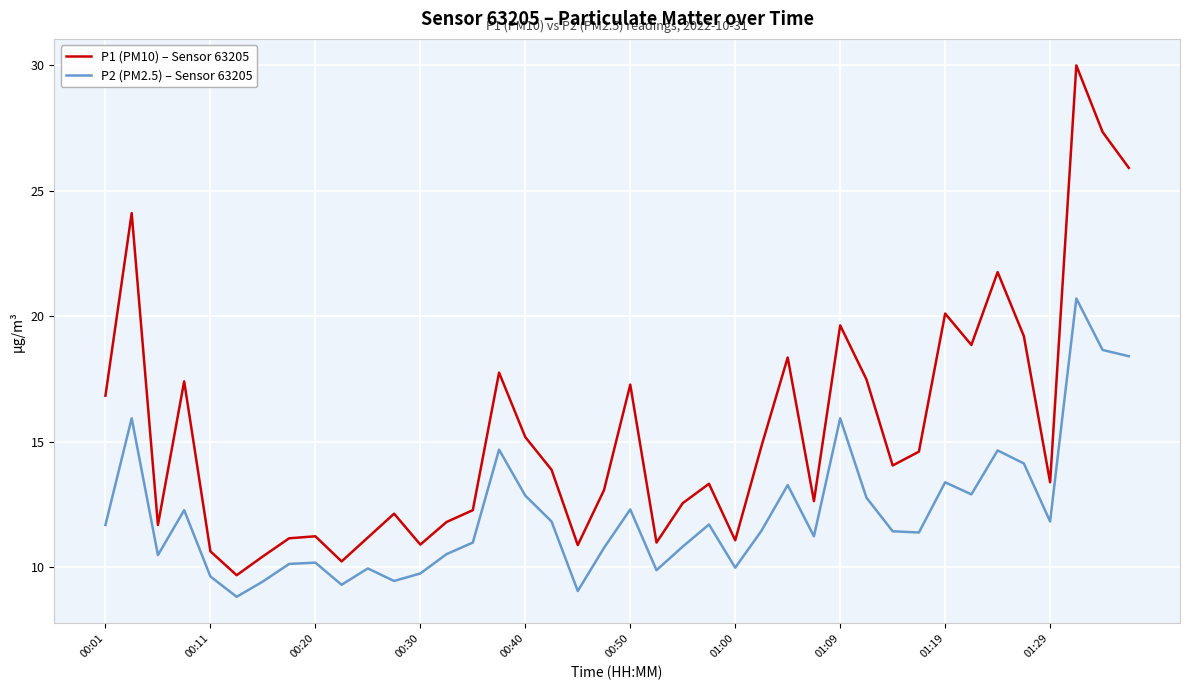

How many lines are shown in the chart?

2